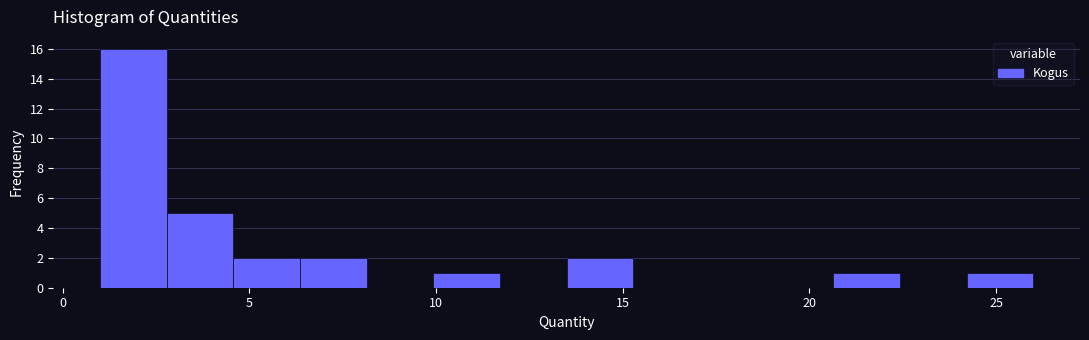

Read against the x-axis, roughly where is the centre of the tallest bar?

2.0